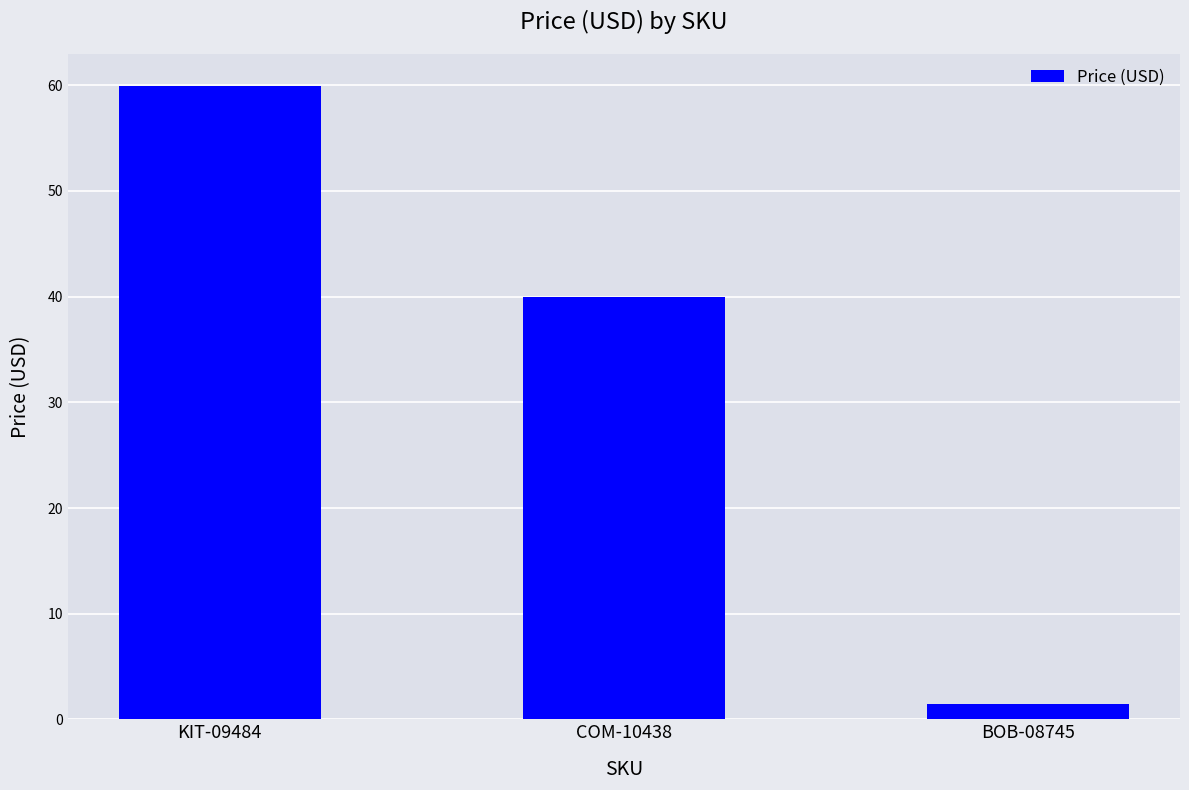

How many data points are less than 39?

1